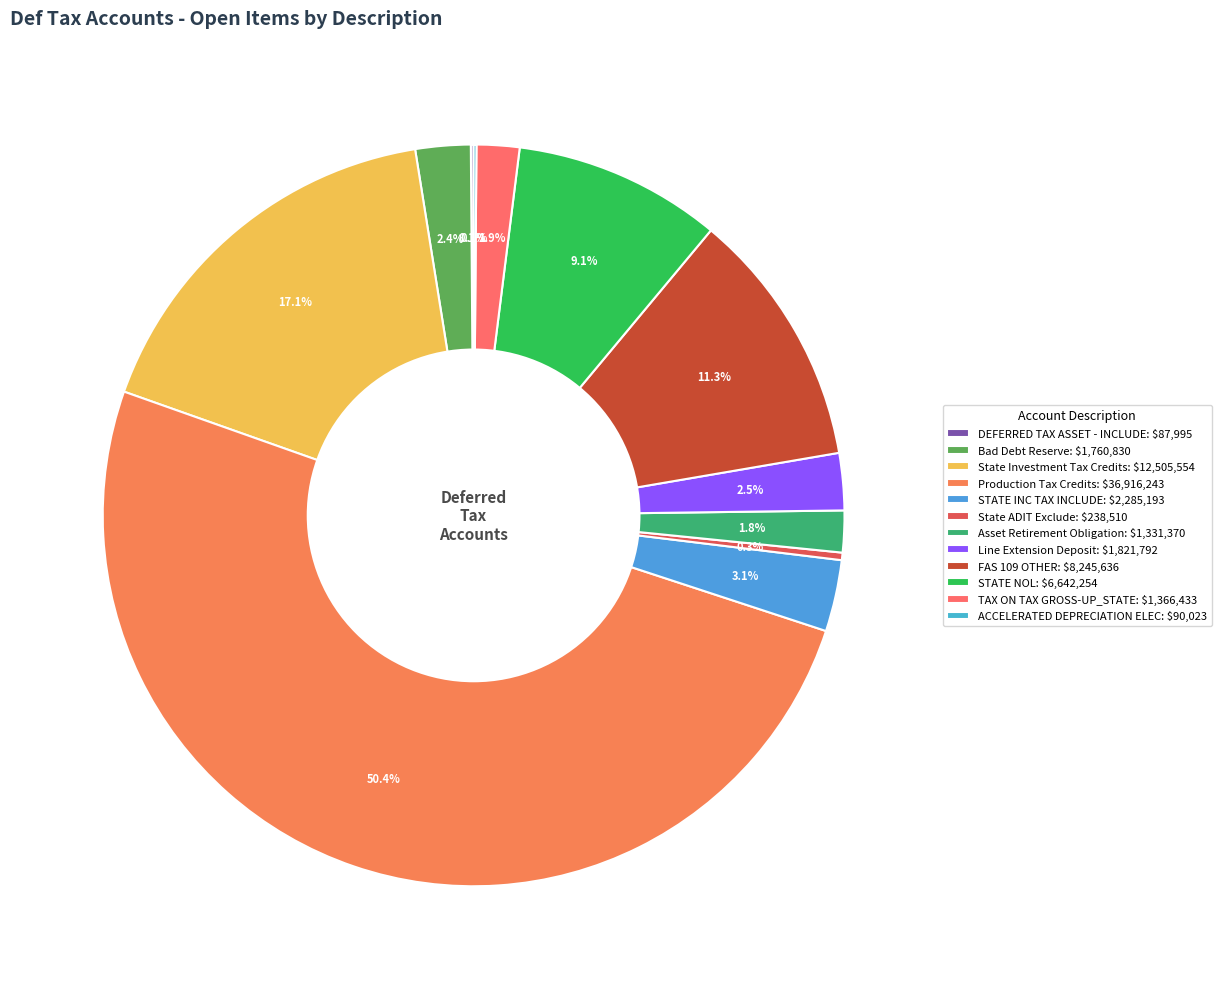

Count the number of slices in the pie.

12